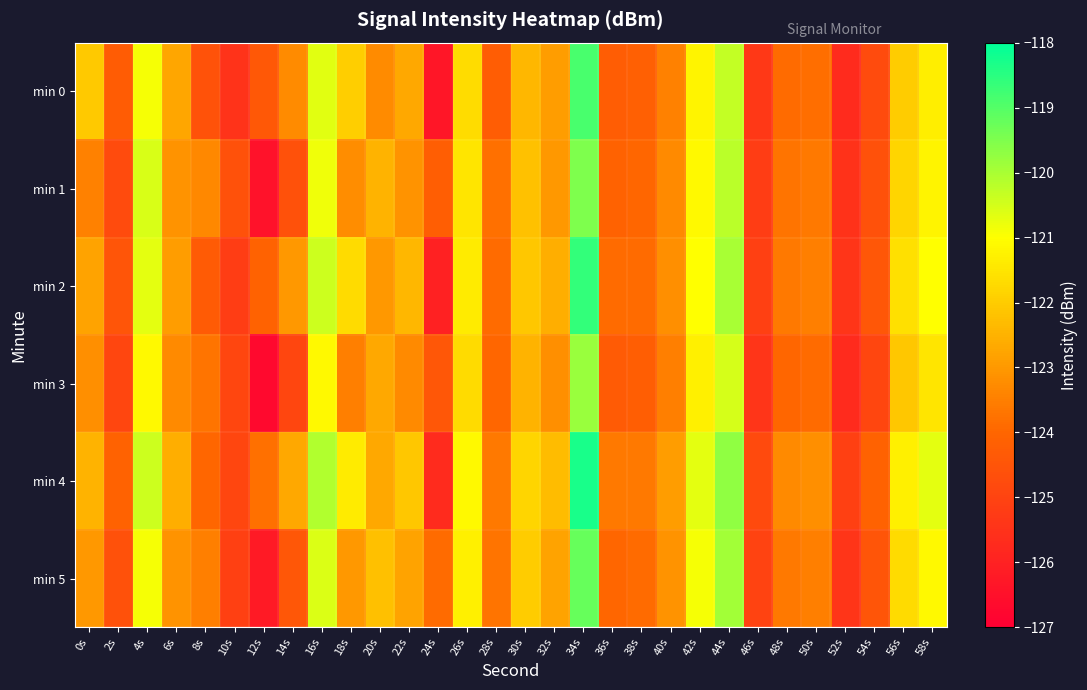

At how many categories does at least one series exceed -123?

17